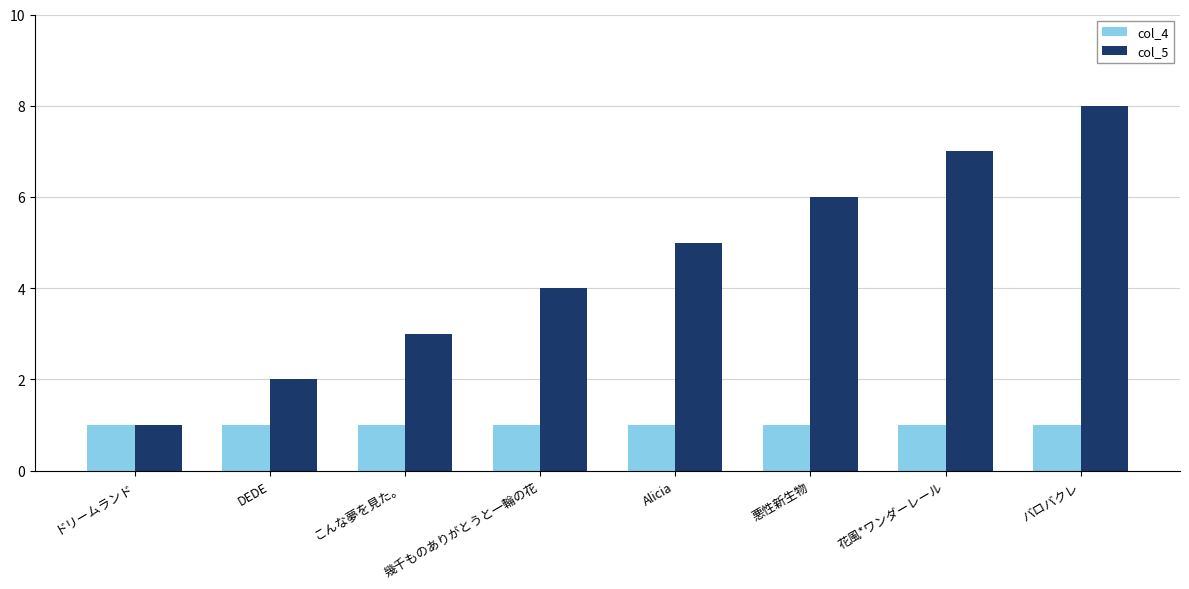

What is the total value across all series at 花風*ワンダーレール?

8